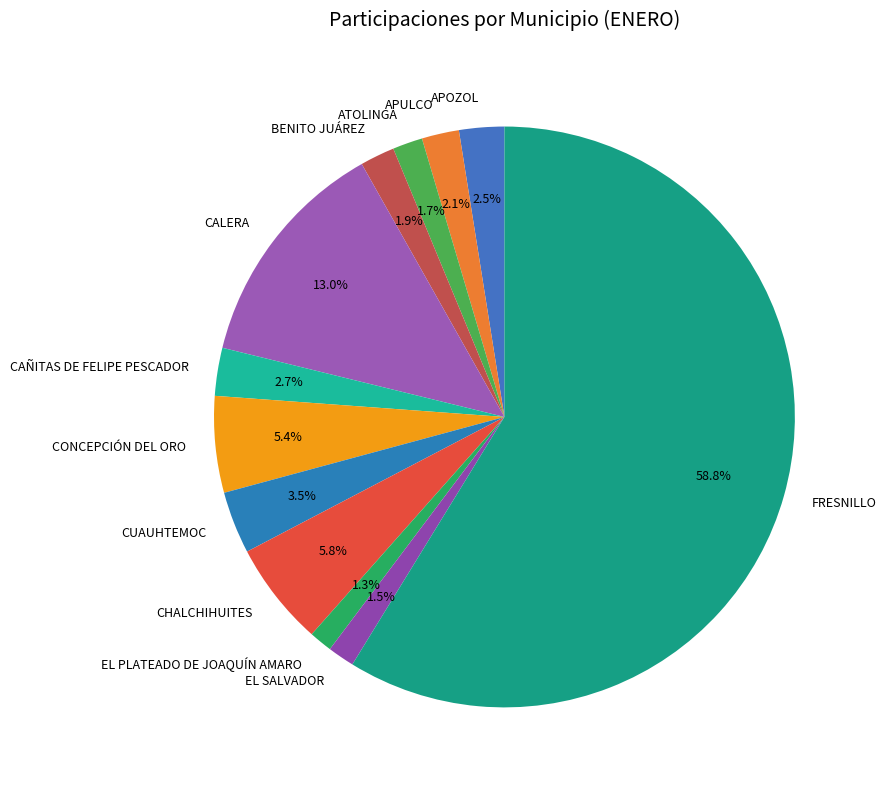

What is the ratio of the value at CAÑITAS DE FELIPE PESCADOR to the value at CONCEPCIÓN DEL ORO?

0.5